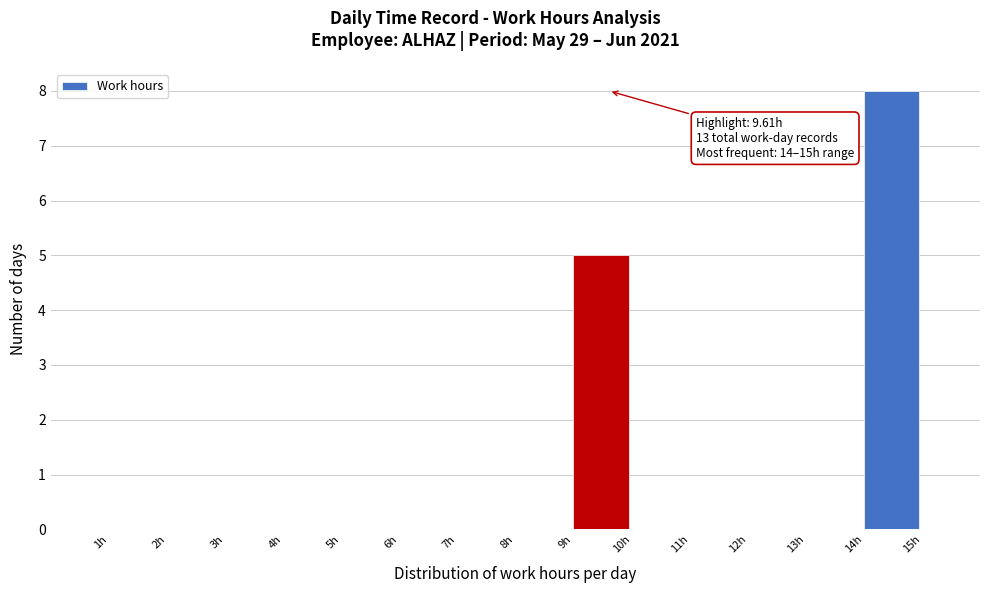

Over which range of the x-axis is the bar tallest?

14 to 15